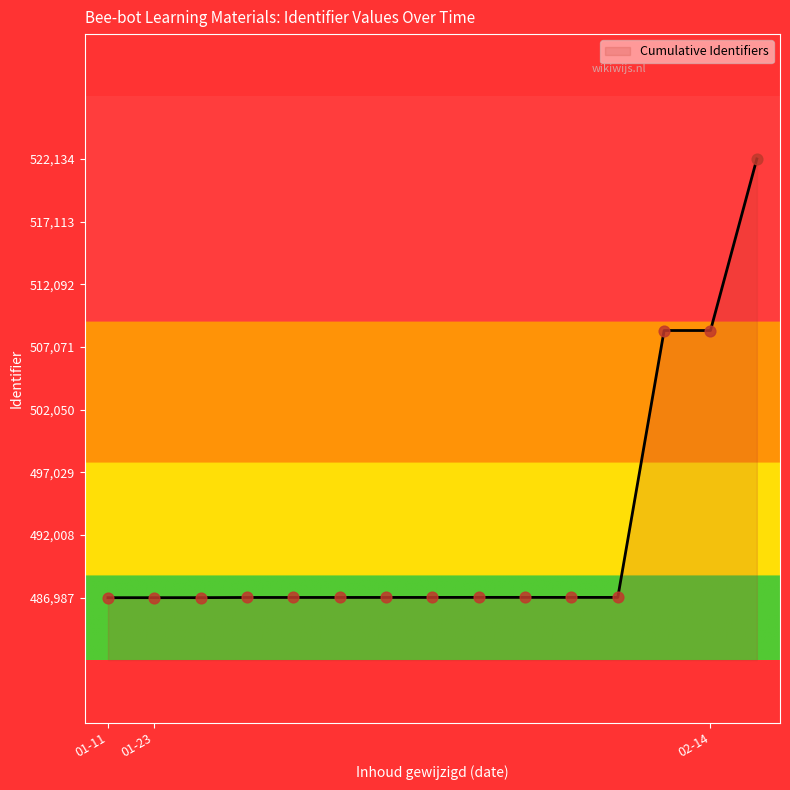

What is the minimum value shown in the chart?

486987